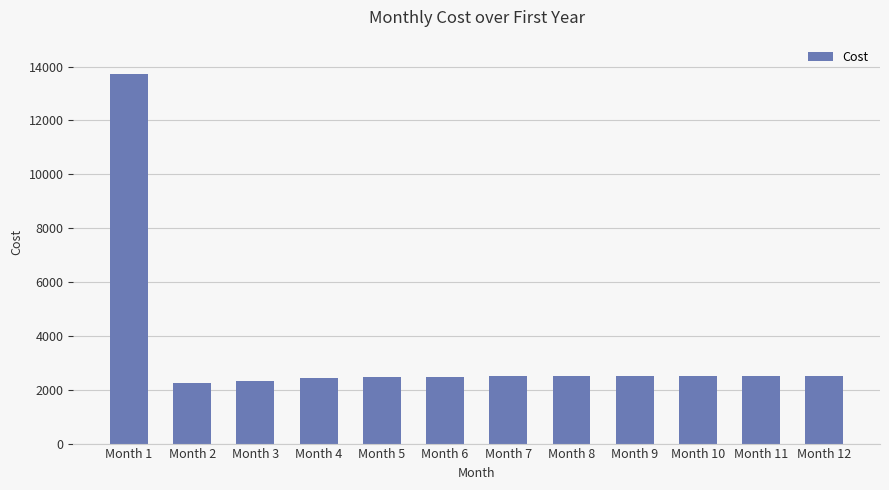

The value at Month 11 is 2501. True or false?

True